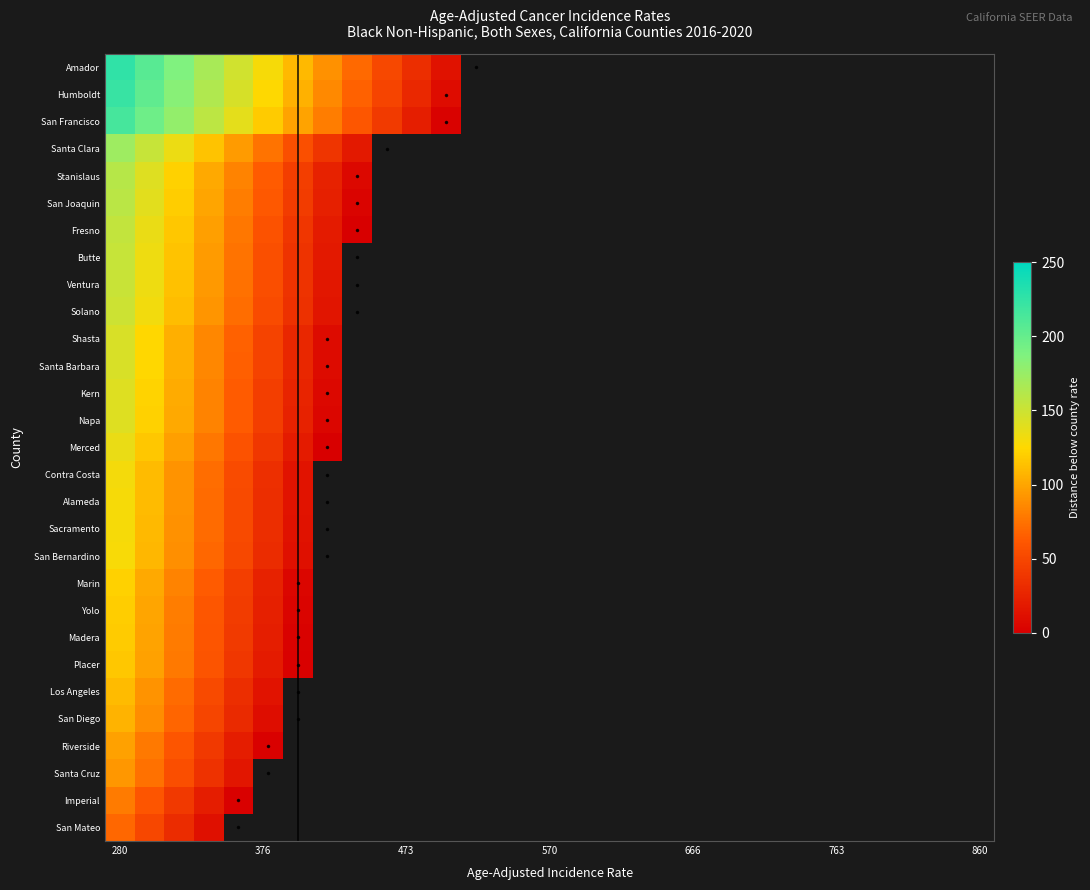

At how many categories does at least one series exceed 194?

2